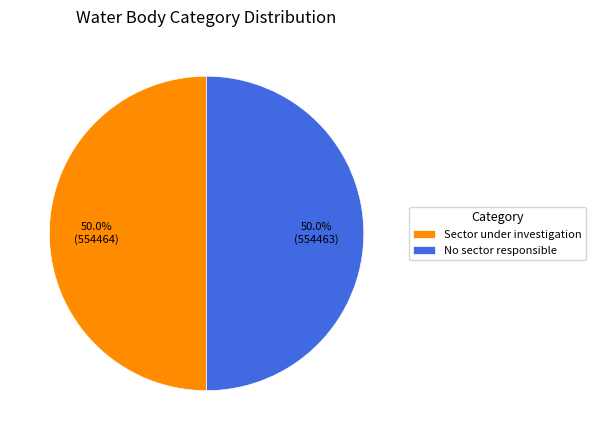

Count the number of slices in the pie.

2